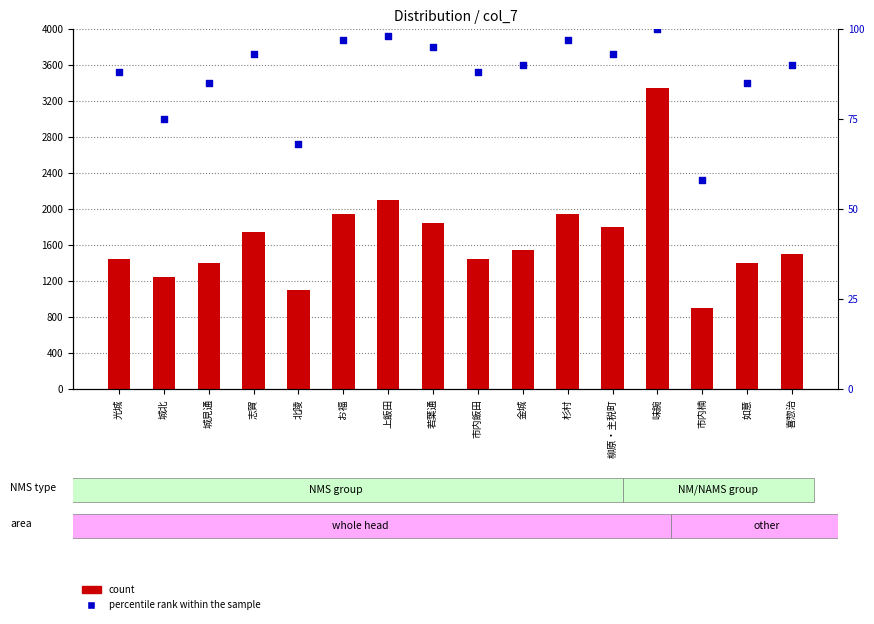

What is the total value across all series at 杉村?

2047